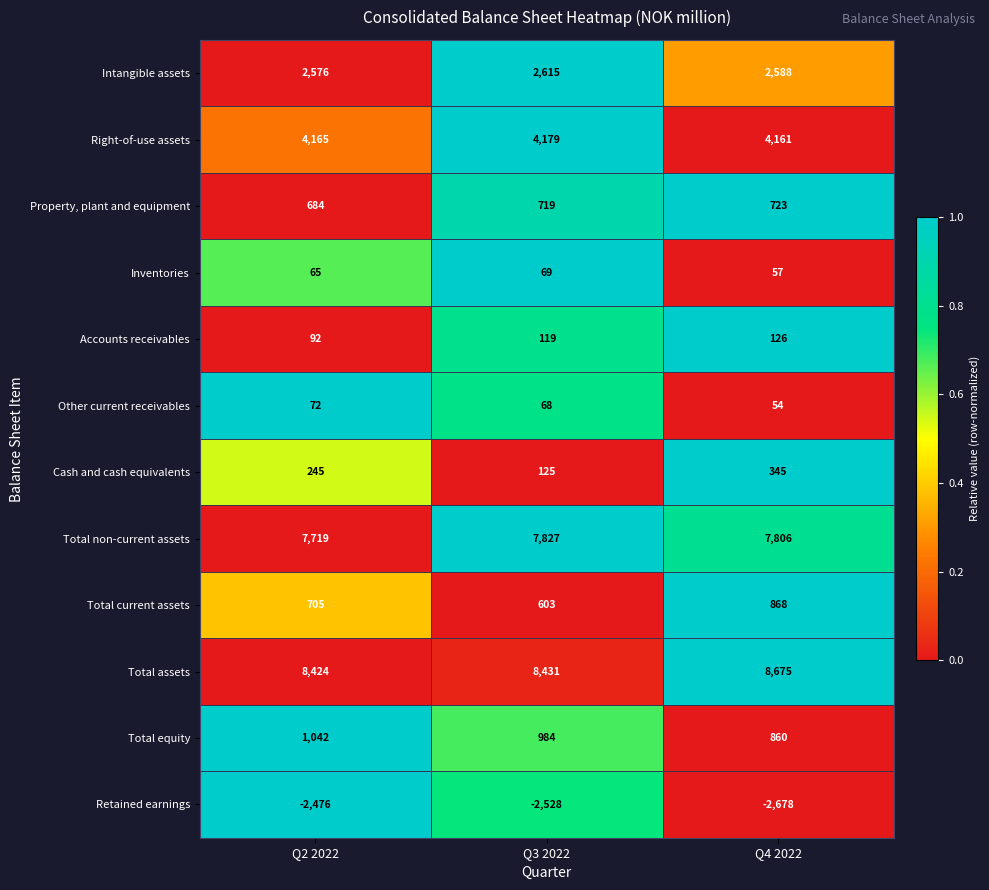

What is the maximum value for Accounts receivables?

126